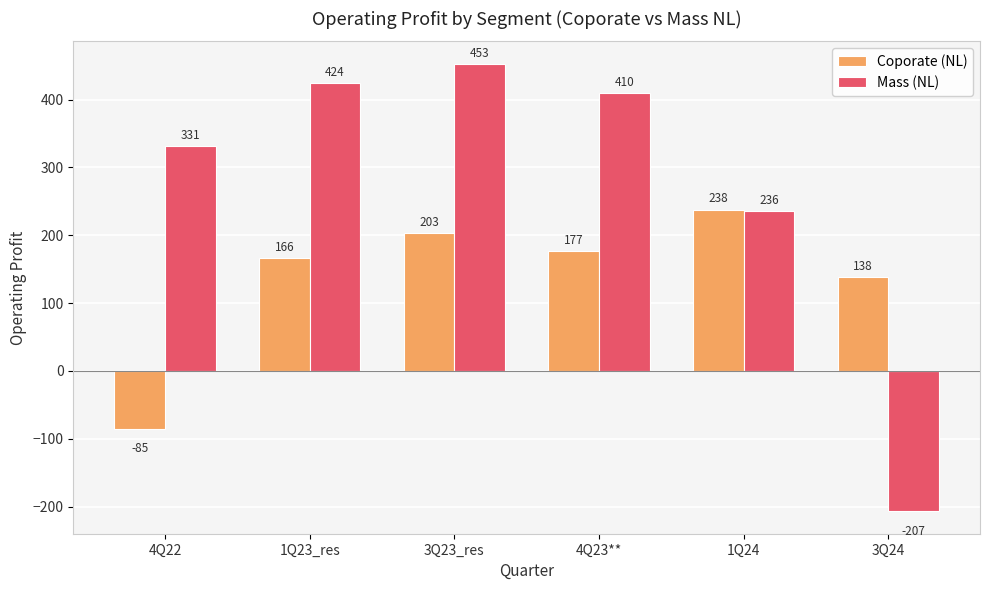

Which series has the largest range (max minus min)?

Mass (NL)